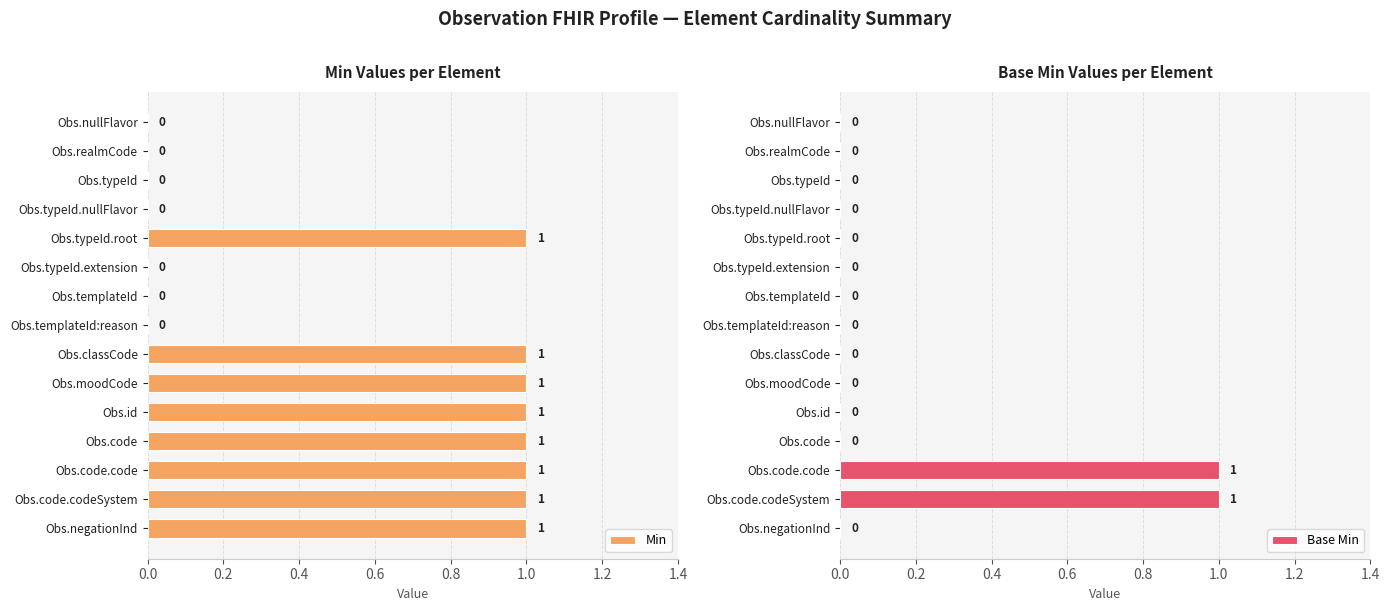

How many values in the Min series are below 1?

7